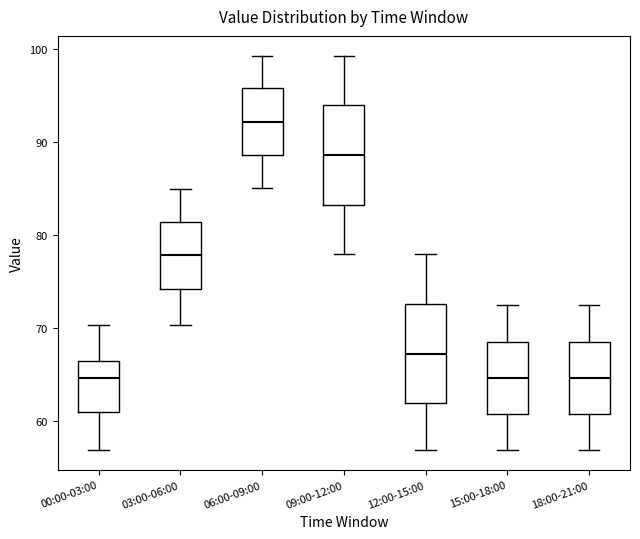

Which box has the highest median line?

06:00-09:00